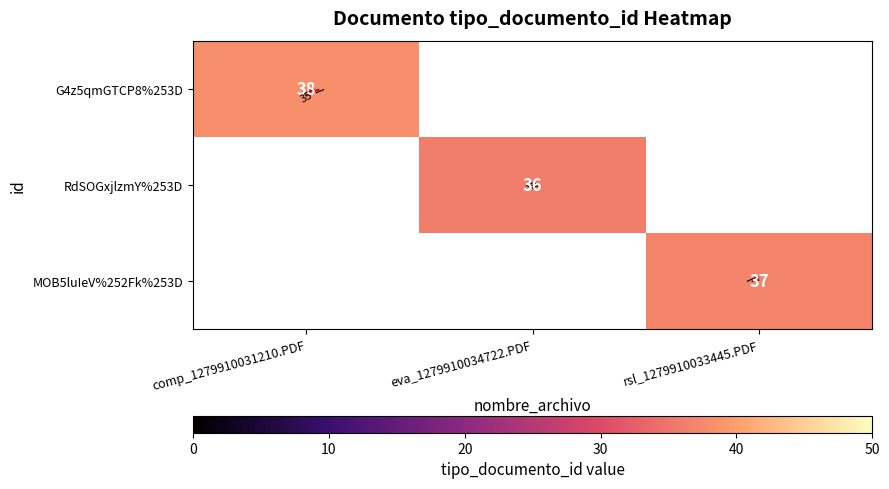

Which series has the largest range (max minus min)?

G4z5qmGTCP8%253D